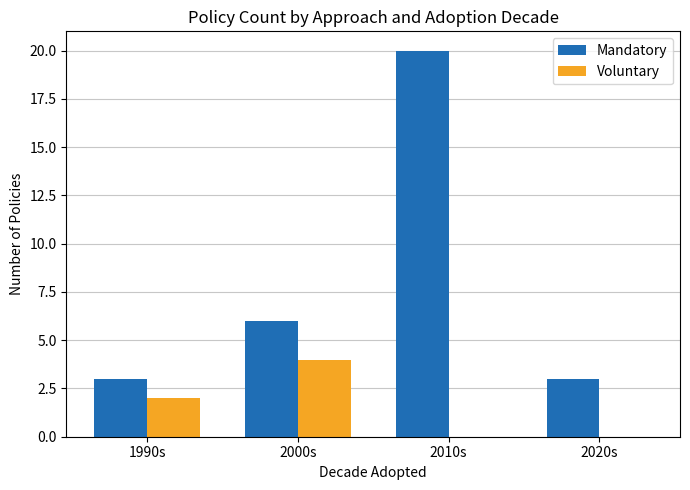

At which label does Mandatory reach its peak?

2010s